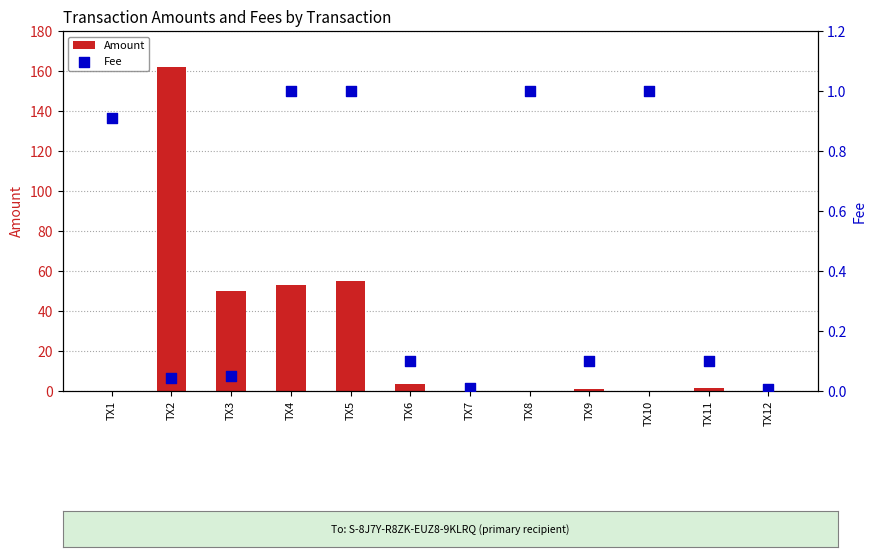

At which category is the sum across all series the highest?

TX2